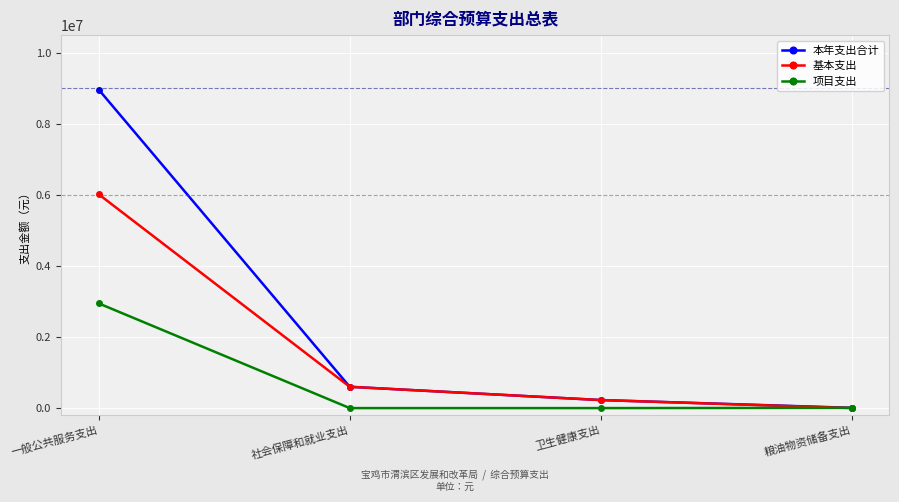

How many values in the 本年支出合计 series exceed 599409?

2